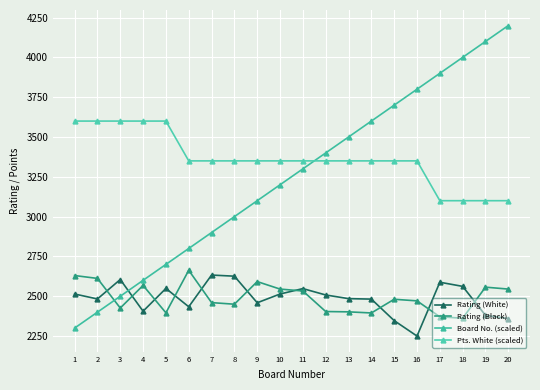

True or false: Pts. White (scaled) and Rating (White) cross at least once.

False